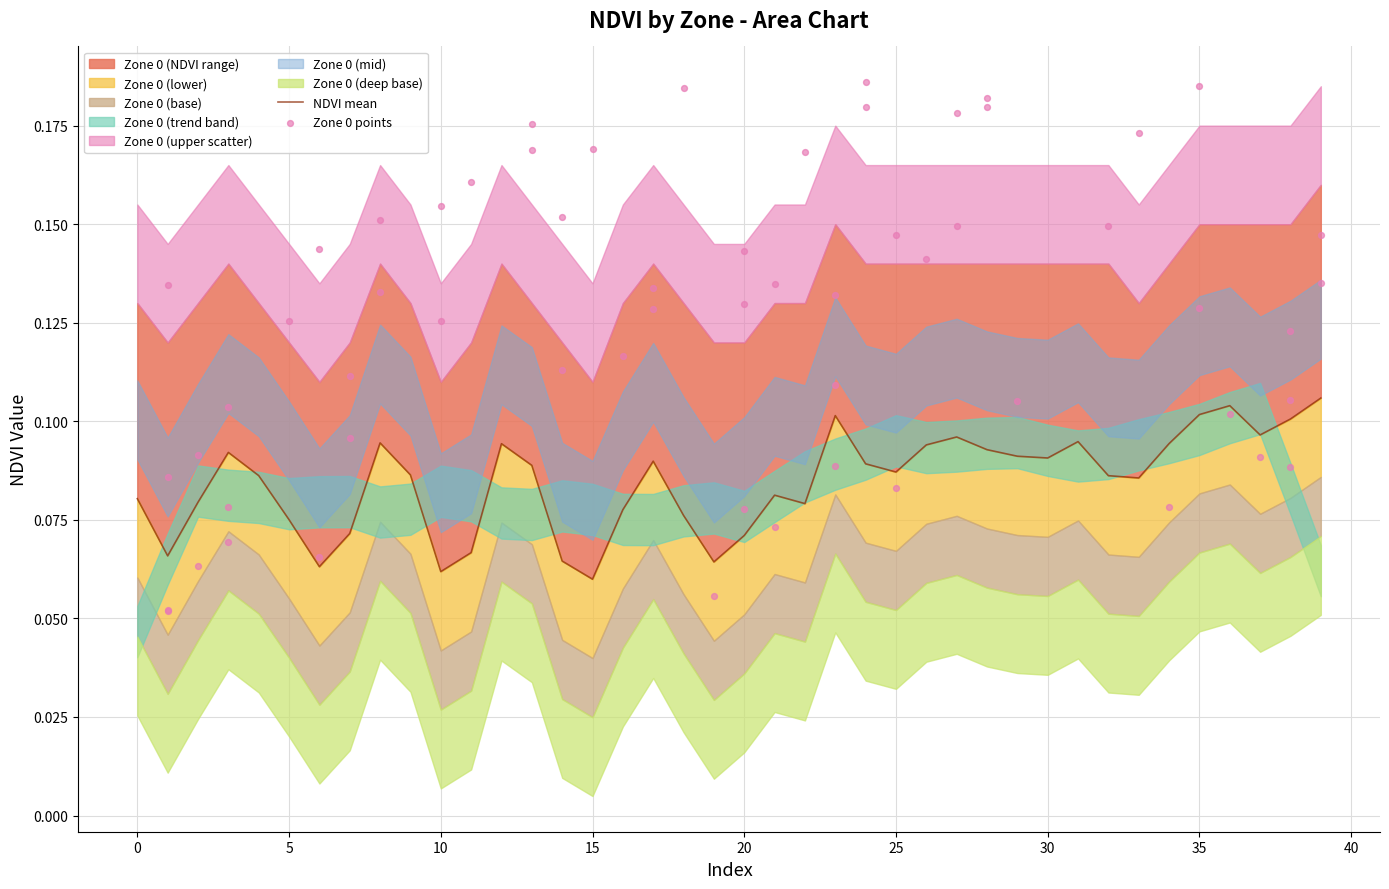

Which has a higher value, 33 or 21?

33